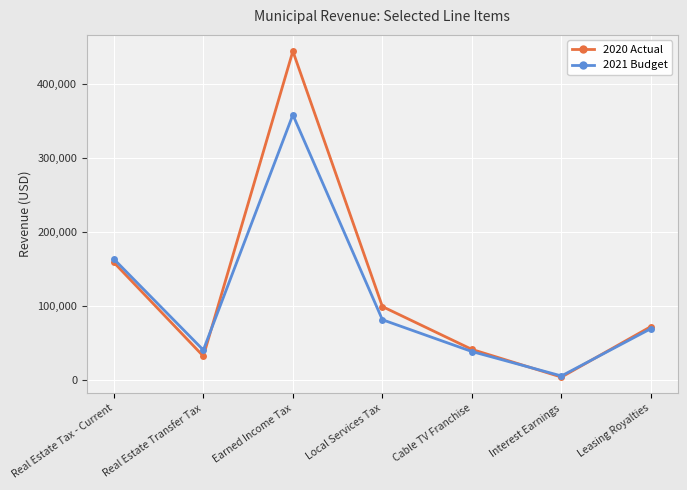

Between Earned Income Tax and Interest Earnings, which series saw the biggest shift?

2020 Actual